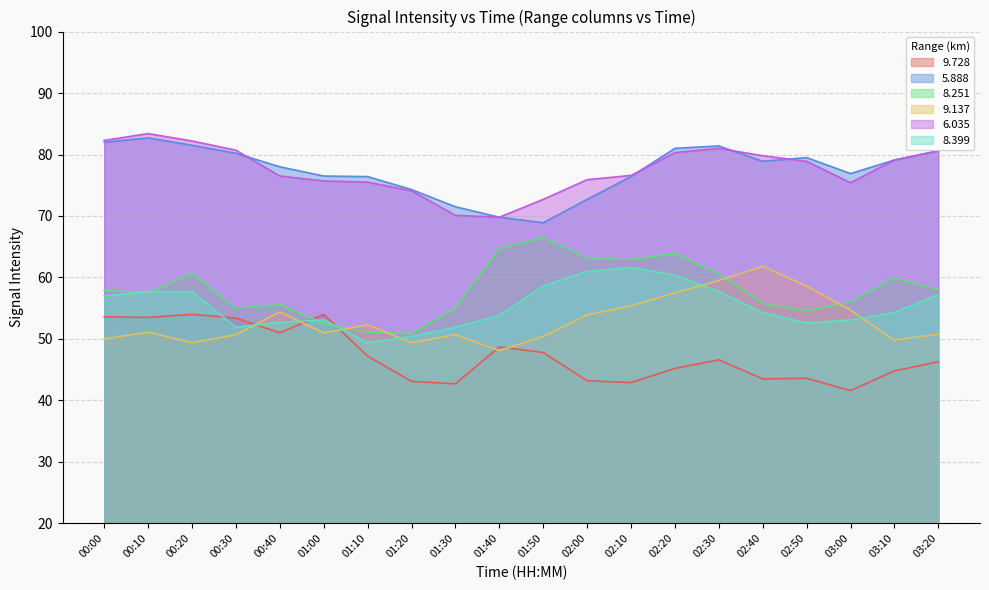

Where does the 6.035 series first go above 76?

00:00